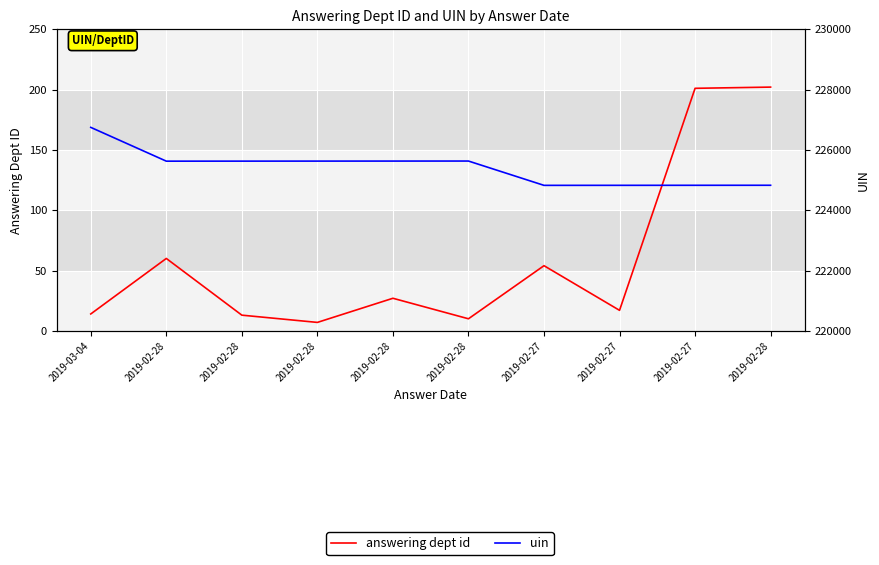

At which category is the sum across all series the highest?

2019-03-04